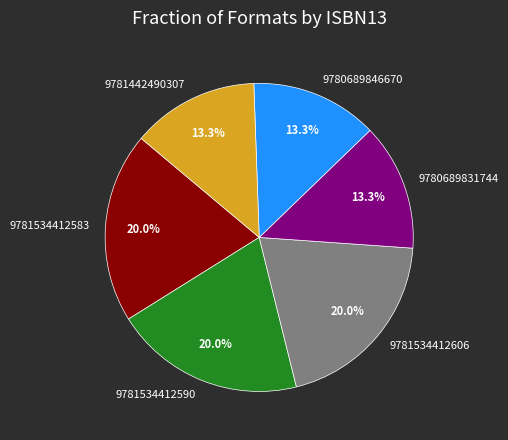

To the nearest percent, what is the average slice percentage?

17%